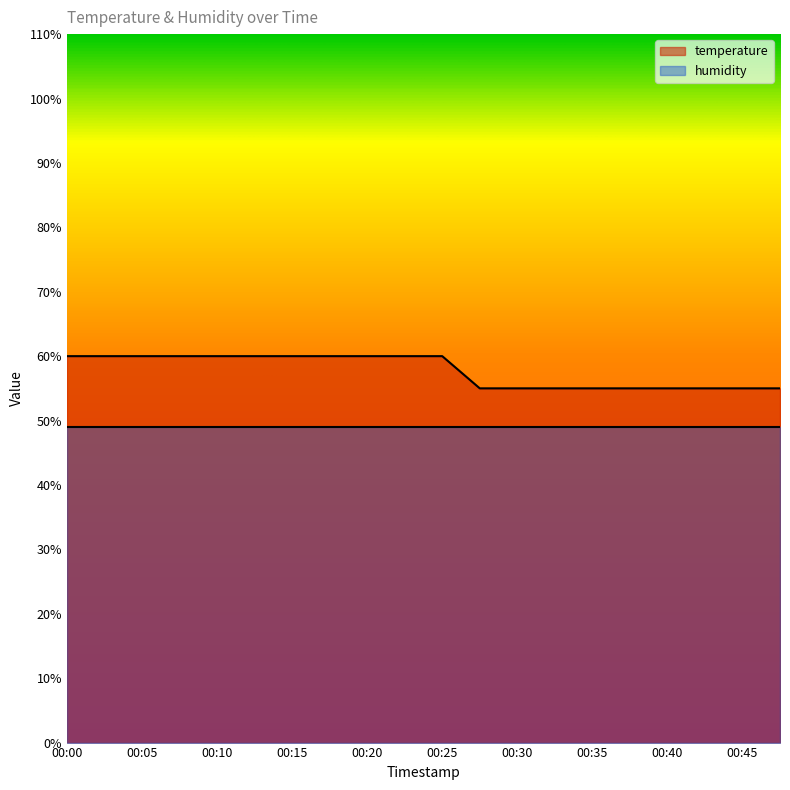

Which label corresponds to the largest value in the chart?

00:00